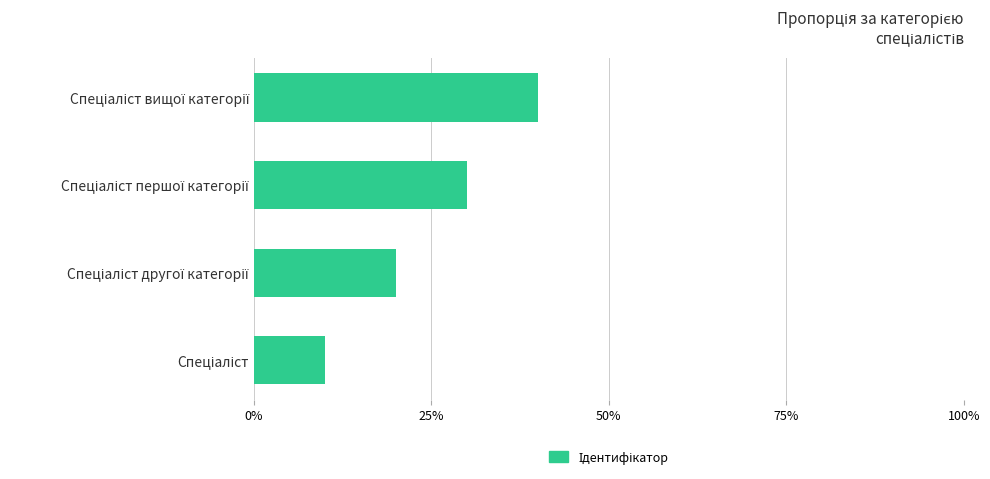

Are the bars horizontal?

Yes